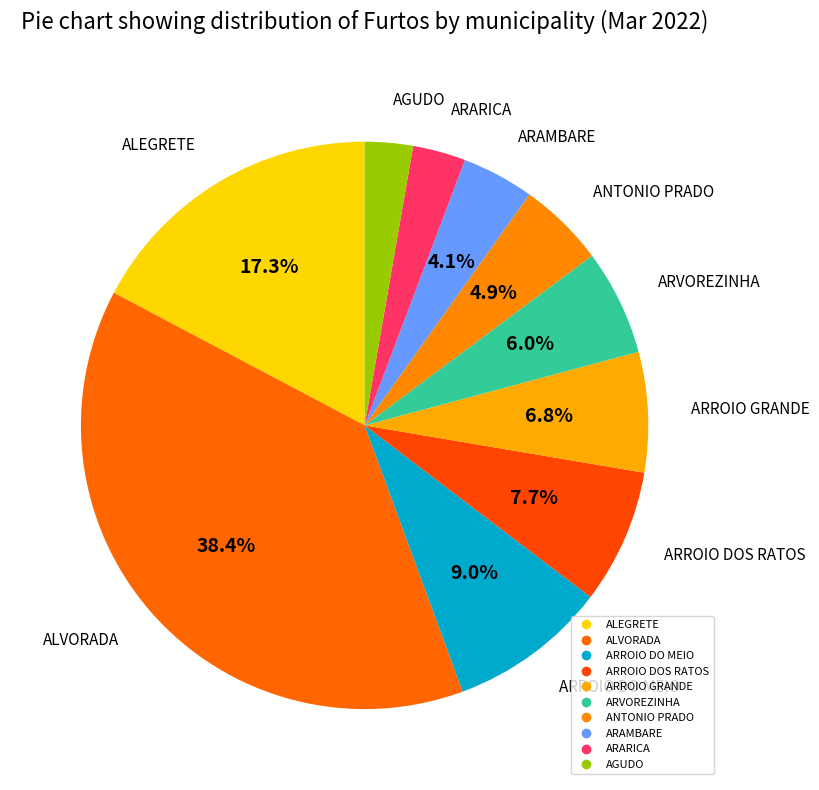

Is it true that ARROIO DO MEIO is 9% of the pie?

True